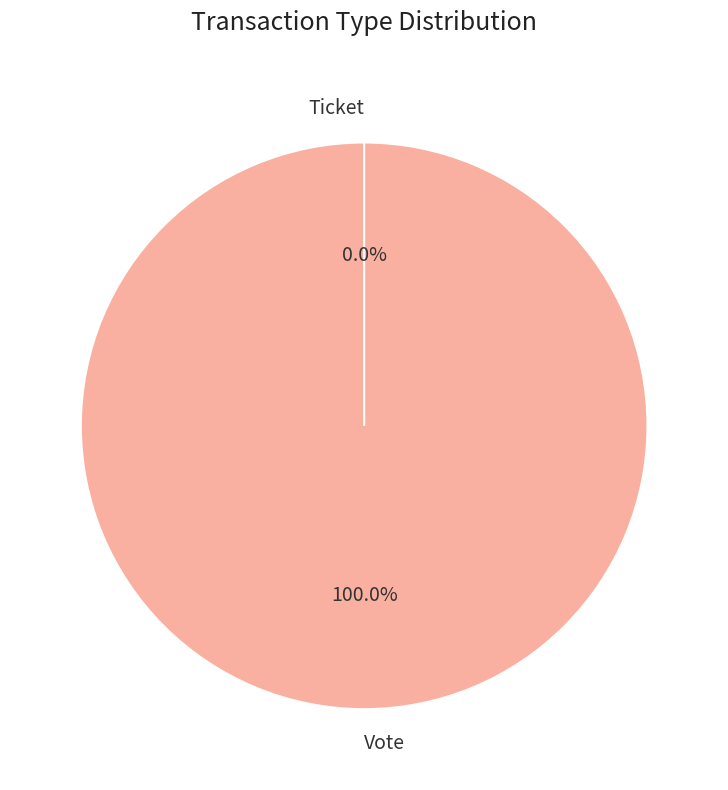

Which category has the smallest portion of the pie?

Ticket